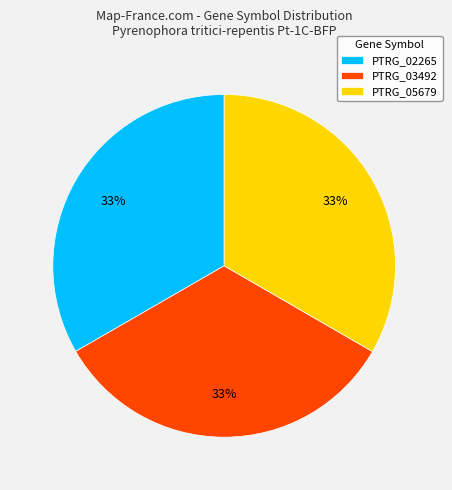

How many segments does this pie chart have?

3